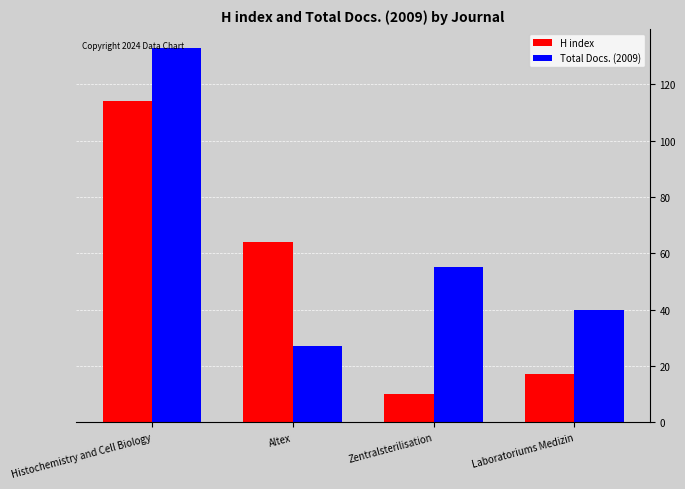

What is the sum of all H index values?

205